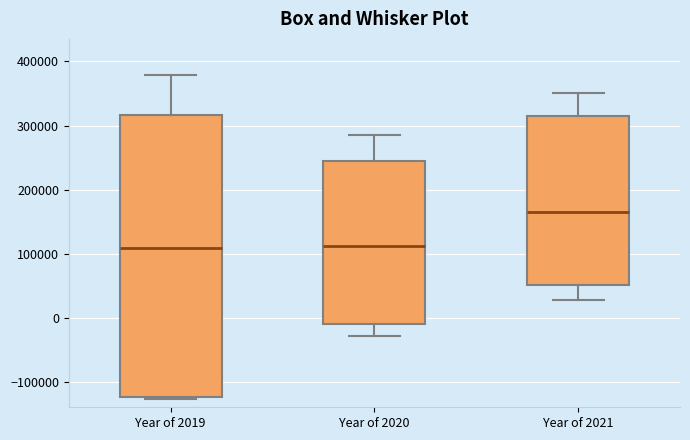

Where is the lower edge of the box for Year of 2020 on the y-axis? The values are not printed on the chart, so give them approximately, as read against the axis.

-10000